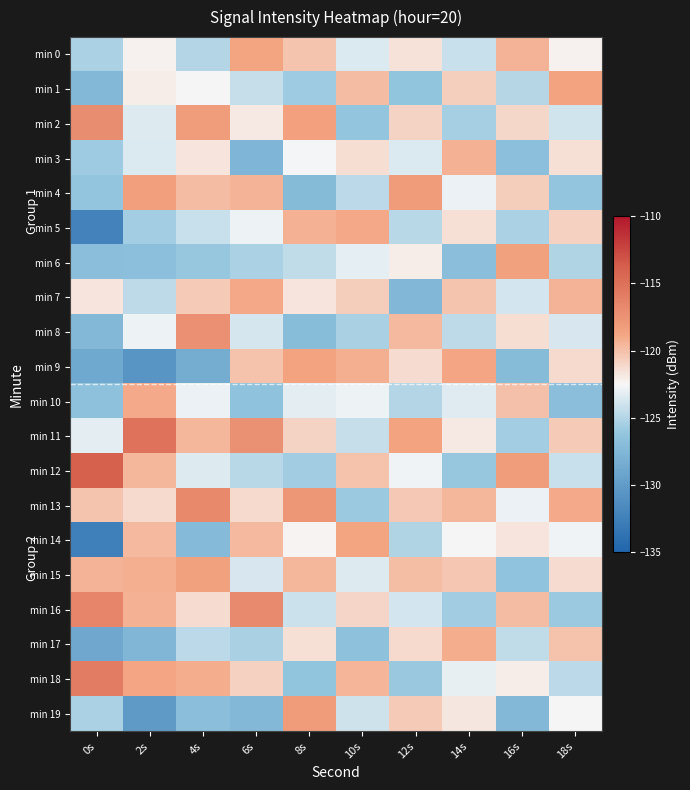

Reading right to left, what are all the values shown in this chart?

min 0: 18s=-122.3	16s=-119.4	14s=-124.2	12s=-121.6	10s=-123.5	8s=-120.2	6s=-118.7	4s=-125.0	2s=-122.3	0s=-125.2
min 1: 18s=-118.6	16s=-124.9	14s=-120.7	12s=-126.3	10s=-119.8	8s=-125.8	6s=-124.3	4s=-122.5	2s=-122.0	0s=-127.3
min 2: 18s=-123.9	16s=-121.1	14s=-125.5	12s=-120.9	10s=-126.2	8s=-118.4	6s=-121.9	4s=-118.3	2s=-123.4	0s=-117.1
min 3: 18s=-121.5	16s=-126.7	14s=-119.3	12s=-123.5	10s=-121.4	8s=-122.6	6s=-127.6	4s=-121.7	2s=-123.5	0s=-125.8
min 4: 18s=-126.2	16s=-120.6	14s=-122.9	12s=-118.2	10s=-124.7	8s=-127.1	6s=-119.4	4s=-119.8	2s=-118.3	0s=-126.1
min 5: 18s=-120.8	16s=-125.3	14s=-121.5	12s=-124.8	10s=-118.9	8s=-119.3	6s=-122.8	4s=-124.2	2s=-125.6	0s=-132.4
min 6: 18s=-125.1	16s=-118.5	14s=-126.8	12s=-122.1	10s=-123.1	8s=-124.5	6s=-125.3	4s=-126.1	2s=-126.8	0s=-126.8
min 7: 18s=-119.4	16s=-123.8	14s=-120.2	12s=-127.4	10s=-120.6	8s=-121.7	6s=-118.9	4s=-120.5	2s=-124.6	0s=-121.6
min 8: 18s=-123.6	16s=-121.4	14s=-124.6	12s=-119.7	10s=-125.4	8s=-126.9	6s=-123.7	4s=-117.3	2s=-122.8	0s=-127.3
min 9: 18s=-121.2	16s=-127.0	14s=-118.8	12s=-121.3	10s=-119.2	8s=-118.6	6s=-120.1	4s=-128.4	2s=-130.6	0s=-128.8
min 10: 18s=-126.8	16s=-120.0	14s=-123.3	12s=-125.0	10s=-122.8	8s=-123.2	6s=-126.5	4s=-122.9	2s=-119.0	0s=-126.5
min 11: 18s=-120.5	16s=-125.6	14s=-121.9	12s=-118.6	10s=-124.3	8s=-120.9	6s=-117.4	4s=-119.6	2s=-115.1	0s=-123.3
min 12: 18s=-124.2	16s=-118.3	14s=-126.1	12s=-122.7	10s=-120.1	8s=-125.7	6s=-124.8	4s=-123.4	2s=-119.6	0s=-113.9
min 13: 18s=-119.0	16s=-122.9	14s=-119.6	12s=-120.4	10s=-125.9	8s=-117.8	6s=-121.2	4s=-116.8	2s=-121.2	0s=-120.2
min 14: 18s=-122.7	16s=-121.7	14s=-122.5	12s=-125.1	10s=-118.7	8s=-122.4	6s=-119.7	4s=-127.2	2s=-119.7	0s=-132.5
min 15: 18s=-121.3	16s=-126.4	14s=-120.3	12s=-119.9	10s=-123.4	8s=-119.6	6s=-123.6	4s=-118.5	2s=-119.3	0s=-119.5
min 16: 18s=-125.9	16s=-119.8	14s=-125.7	12s=-123.8	10s=-121.0	8s=-124.1	6s=-116.9	4s=-121.3	2s=-119.4	0s=-116.5
min 17: 18s=-120.1	16s=-124.5	14s=-119.1	12s=-121.2	10s=-126.6	8s=-121.5	6s=-125.4	4s=-124.7	2s=-127.5	0s=-128.9
min 18: 18s=-124.7	16s=-122.1	14s=-123.0	12s=-126.0	10s=-119.5	8s=-126.3	6s=-120.8	4s=-119.1	2s=-118.8	0s=-115.8
min 19: 18s=-122.5	16s=-127.3	14s=-121.8	12s=-120.5	10s=-124.0	8s=-118.2	6s=-127.3	4s=-126.8	2s=-130.1	0s=-125.3